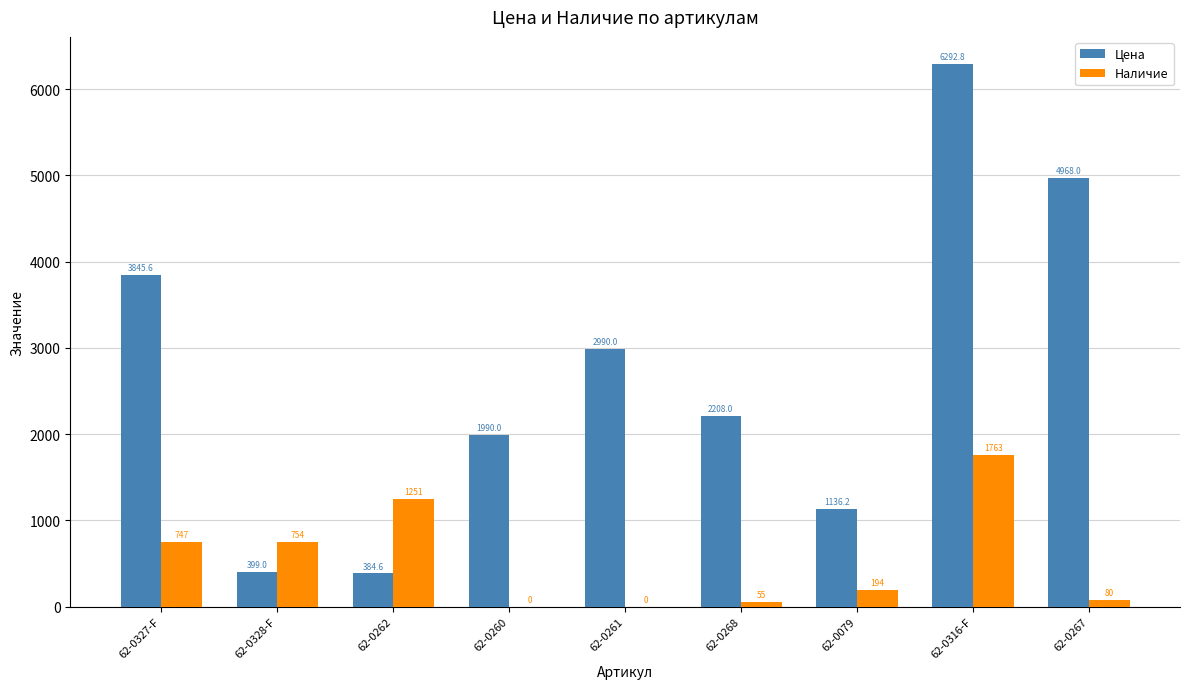

Which series changed the most between 62-0327-F and 62-0328-F?

Цена